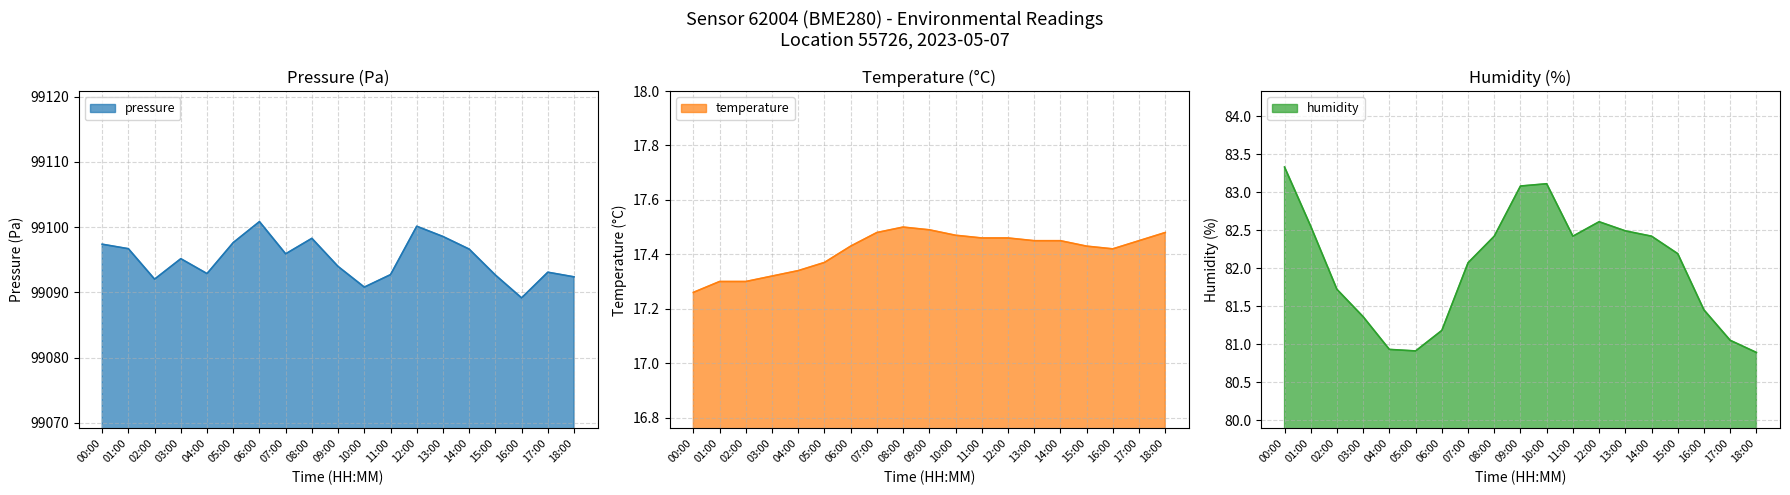

Reading left to right, list all the values displayed in this chart.

pressure: 00:00=99097.4	01:00=99096.7	02:00=99092.0	03:00=99095.2	04:00=99092.9	05:00=99097.6	06:00=99100.8	07:00=99095.9	08:00=99098.3	09:00=99094.0	10:00=99090.8	11:00=99092.7	12:00=99100.1	13:00=99098.6	14:00=99096.6	15:00=99092.7	16:00=99089.2	17:00=99093.1	18:00=99092.4
temperature: 00:00=17.3	01:00=17.3	02:00=17.3	03:00=17.3	04:00=17.3	05:00=17.4	06:00=17.4	07:00=17.5	08:00=17.5	09:00=17.5	10:00=17.5	11:00=17.5	12:00=17.5	13:00=17.4	14:00=17.4	15:00=17.4	16:00=17.4	17:00=17.4	18:00=17.5
humidity: 00:00=83.3	01:00=82.5	02:00=81.7	03:00=81.4	04:00=80.9	05:00=80.9	06:00=81.2	07:00=82.1	08:00=82.4	09:00=83.1	10:00=83.1	11:00=82.4	12:00=82.6	13:00=82.5	14:00=82.4	15:00=82.2	16:00=81.5	17:00=81.0	18:00=80.9